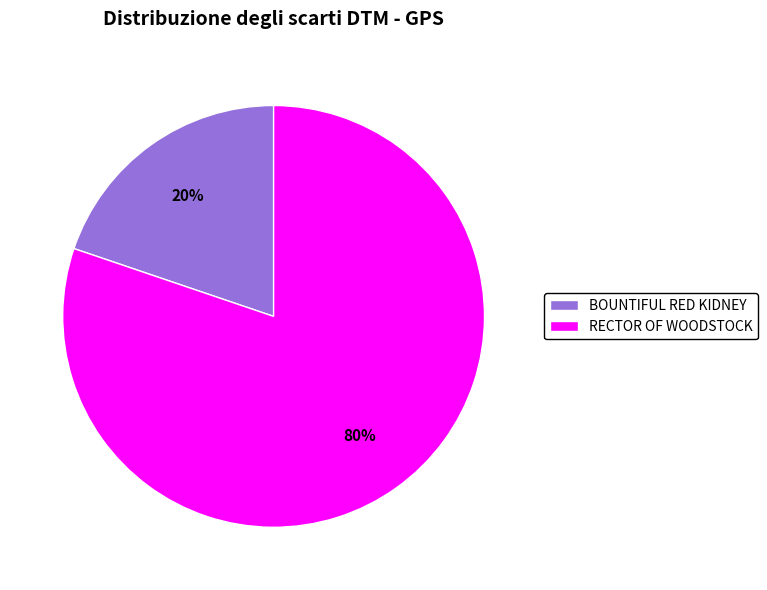

Count the number of slices in the pie.

2